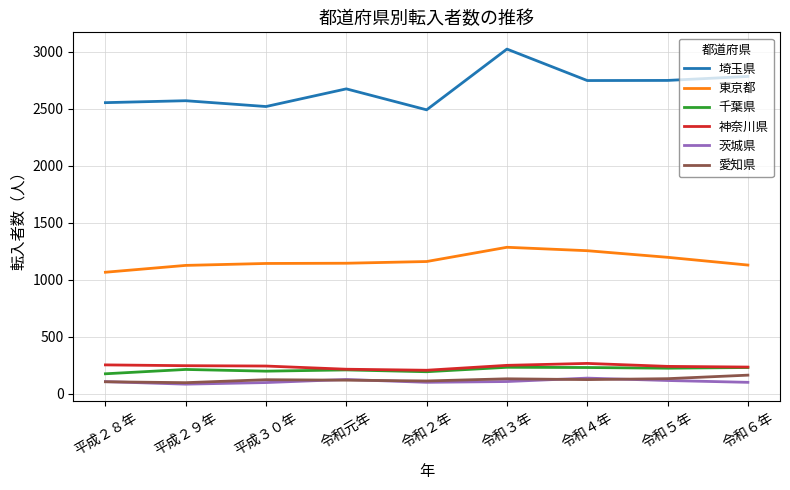

What are all the series names shown in the legend?

埼玉県, 東京都, 千葉県, 神奈川県, 茨城県, 愛知県